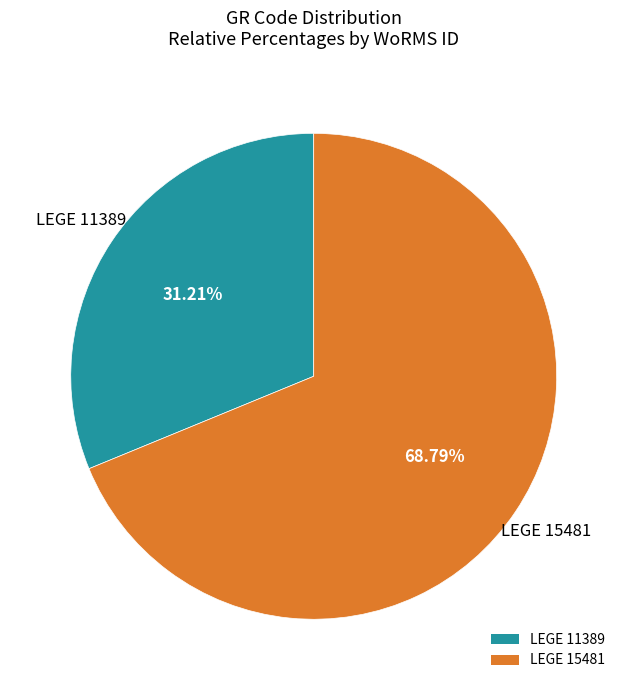

To the nearest percent, what is the combined percentage of LEGE 11389 and LEGE 15481?

100%